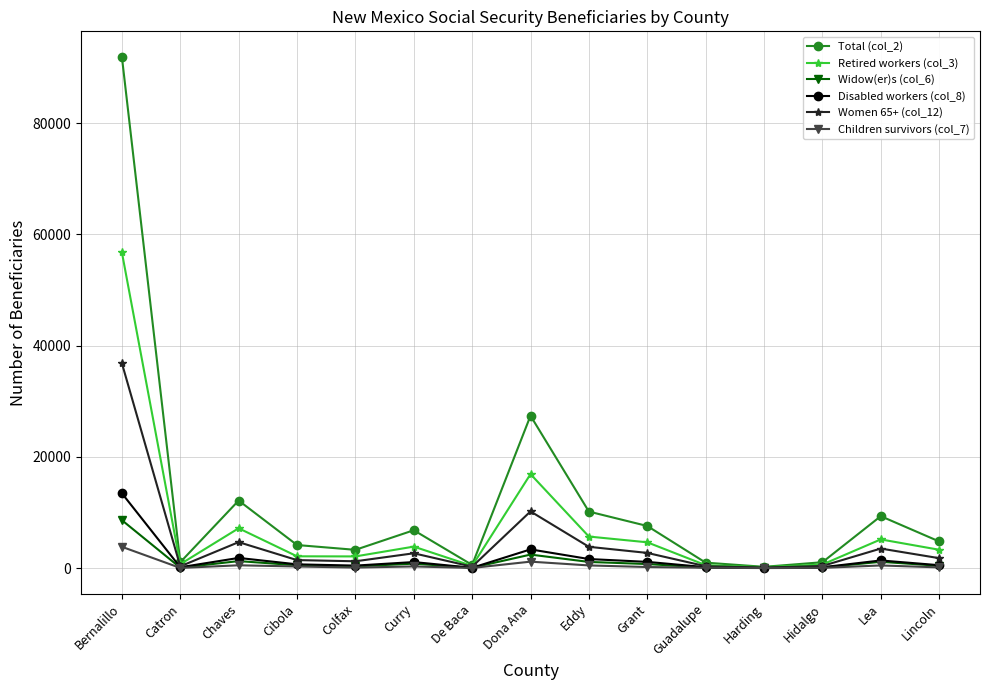

What is the sum of the Disabled workers (col_8) values at Catron and De Baca?

195